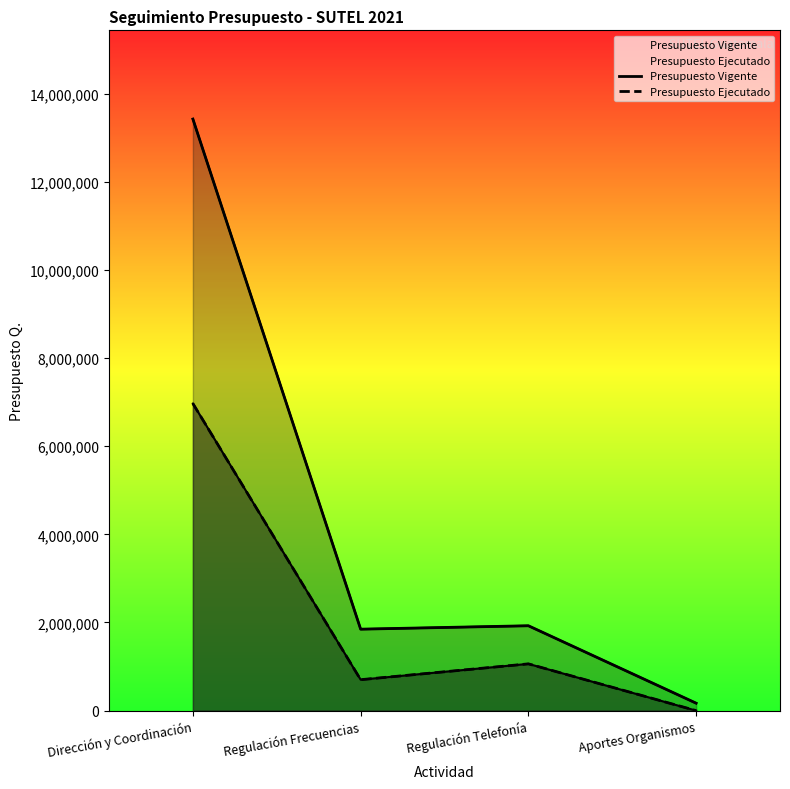

Which category has the highest value across all series?

Dirección y Coordinación